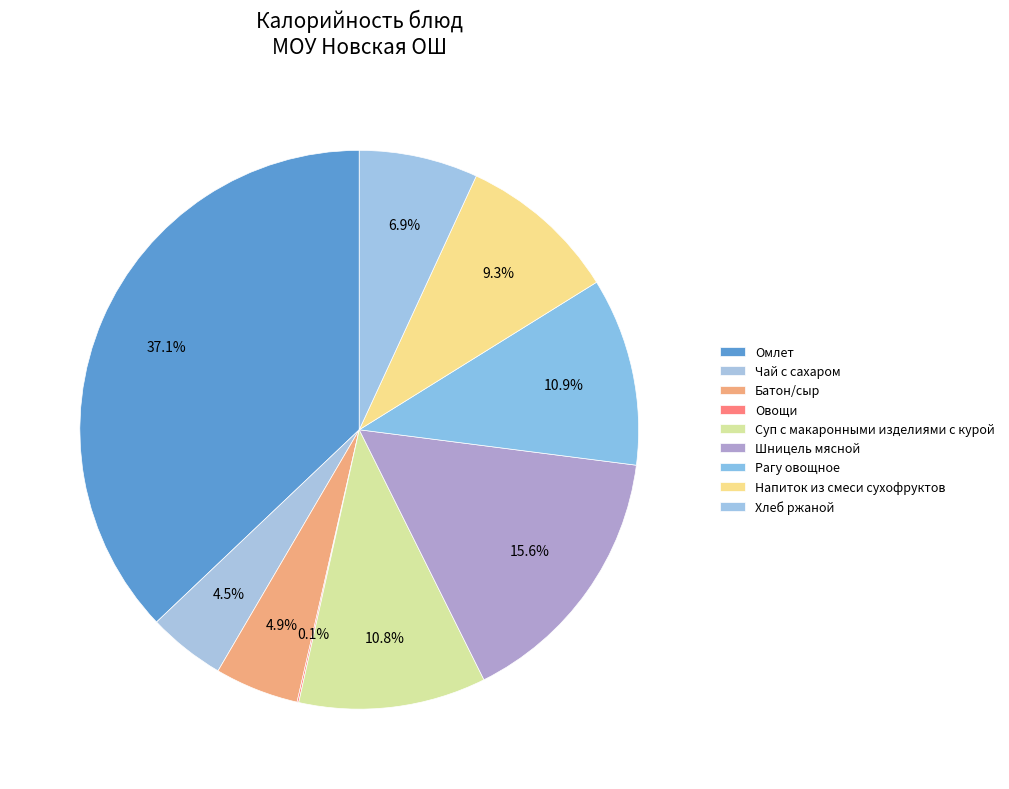

Which has a higher value, Шницель мясной or Чай с сахаром?

Шницель мясной